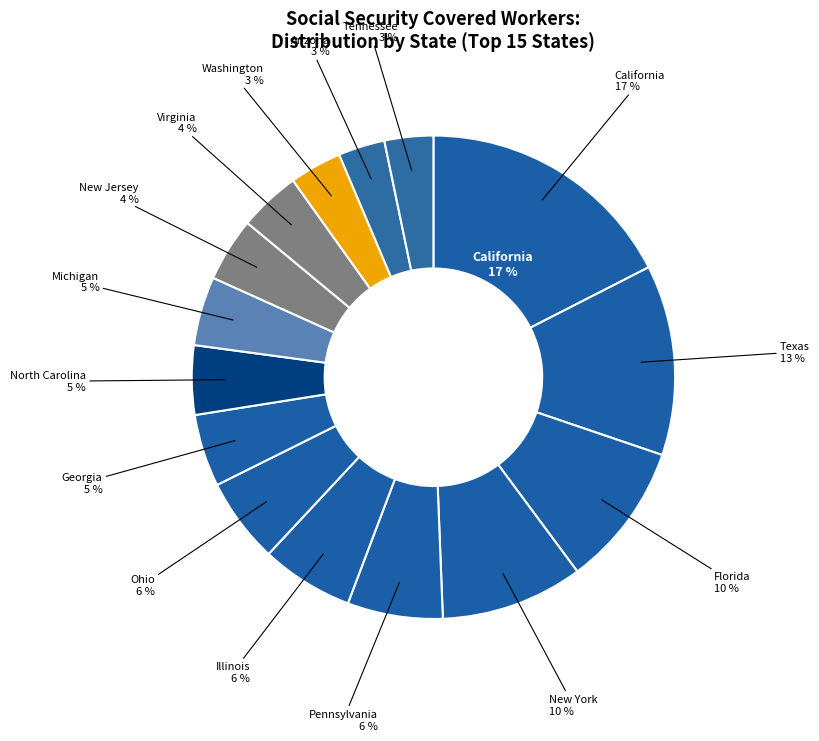

What percentage is NOT represented by Florida?

90.4%